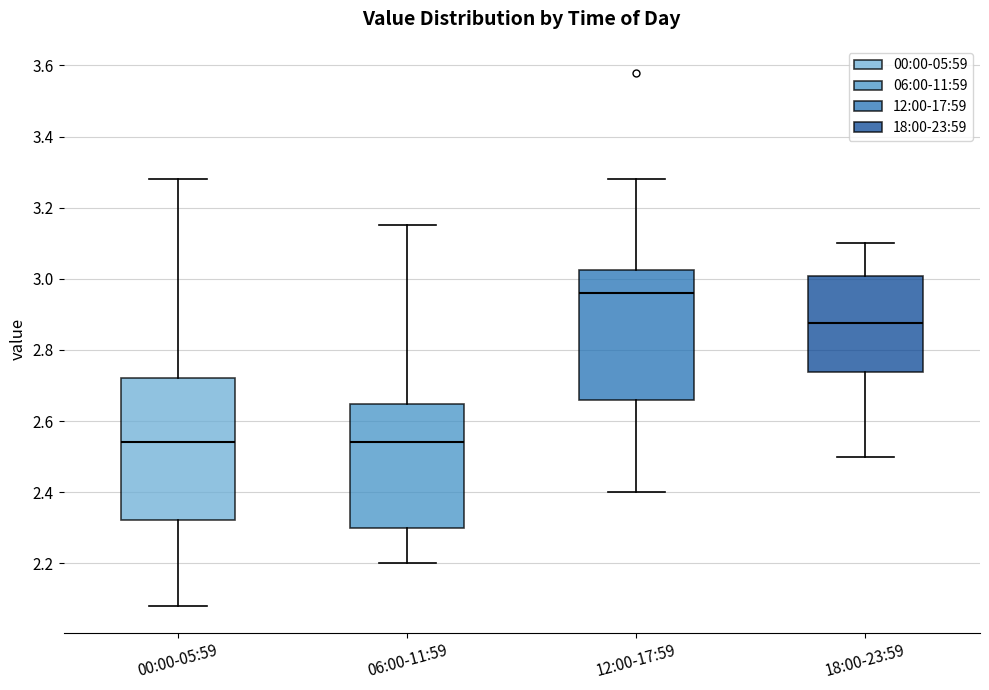

Which box has the highest median line?

12:00-17:59